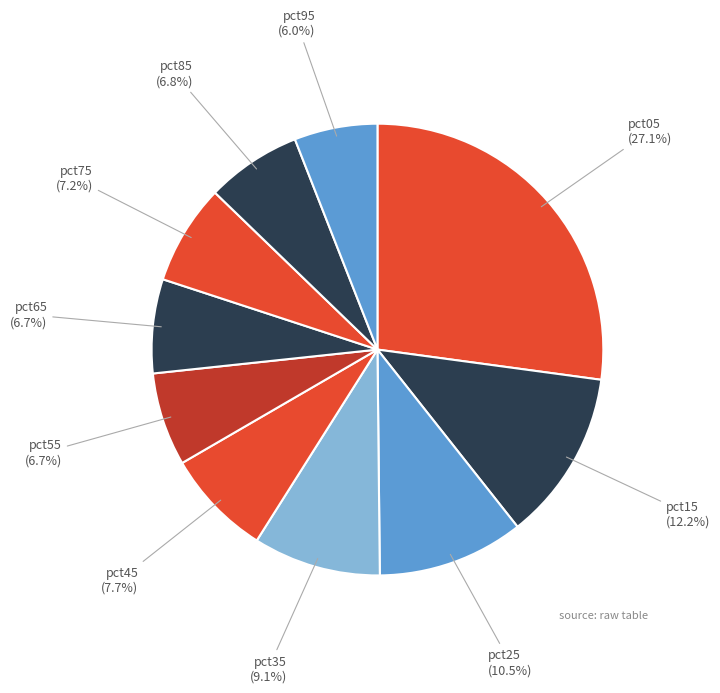

How many segments does this pie chart have?

10